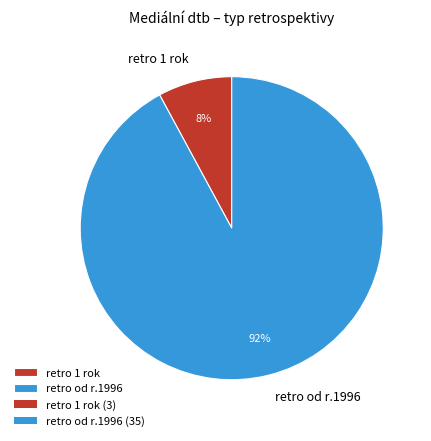

Approximately how many times larger is the value at retro 1 rok compared to retro od r.1996?

0.1